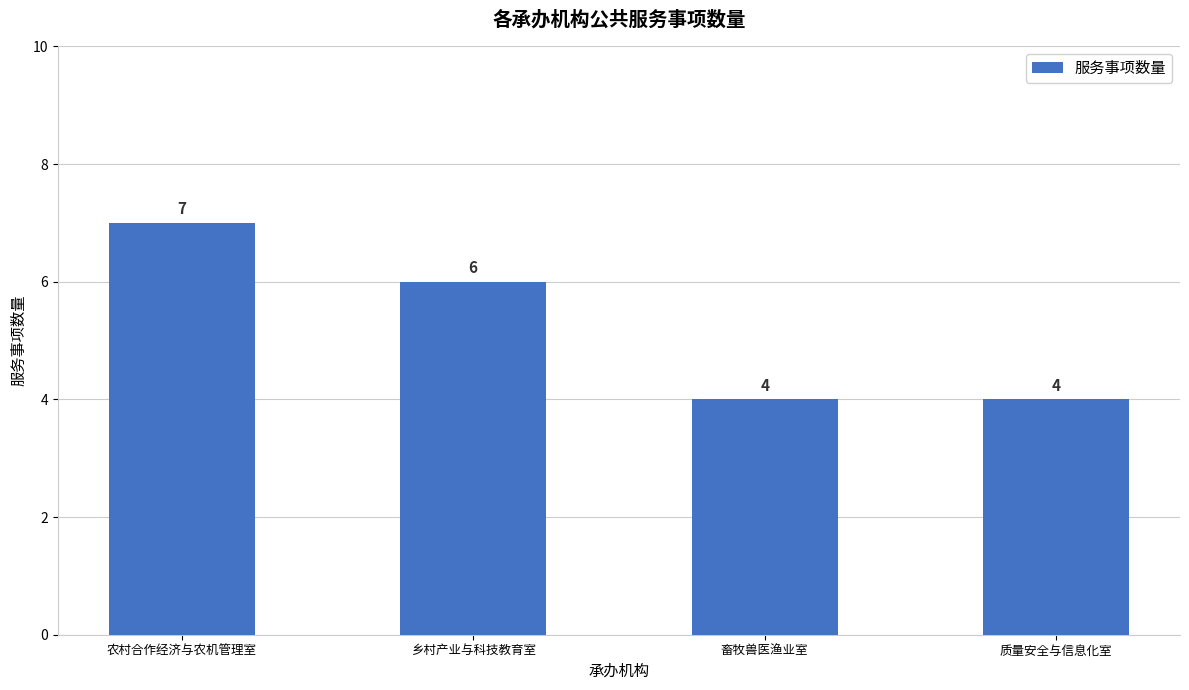

Which label corresponds to the largest value in the chart?

农村合作经济与农机管理室